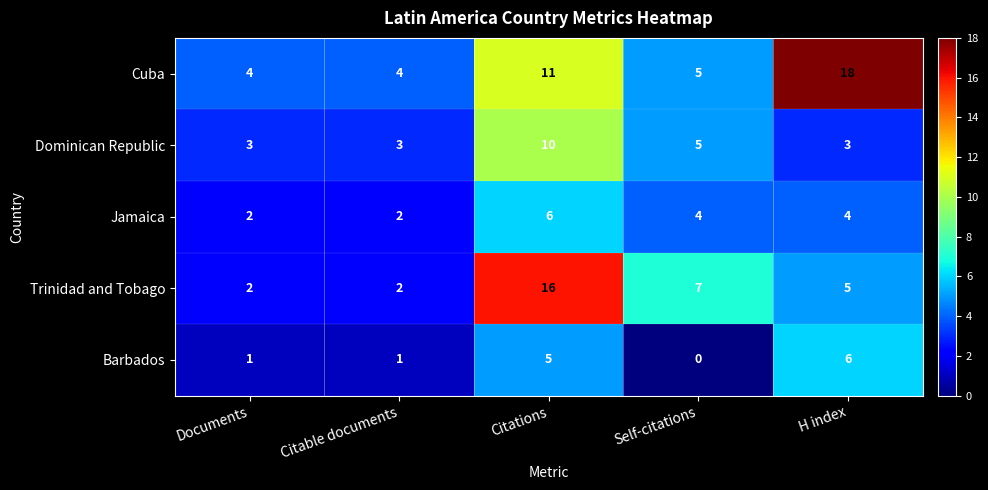

Which series changed the most between Citations and H index?

Trinidad and Tobago